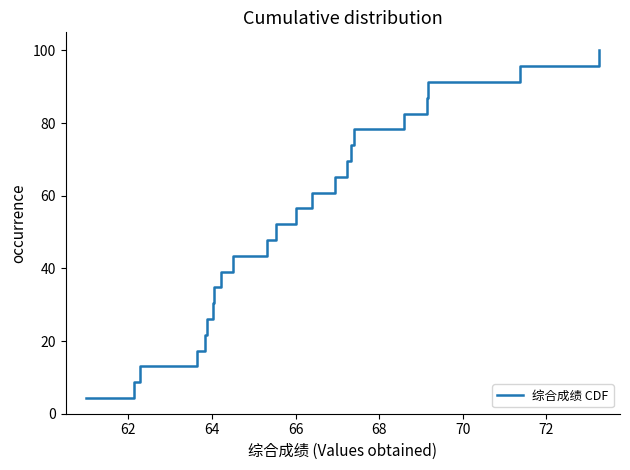

What is the minimum value shown in the chart?

4.3